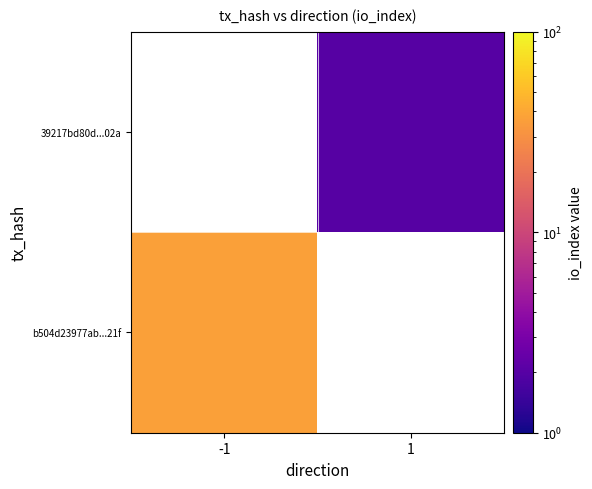

Count the number of data series in this chart.

2